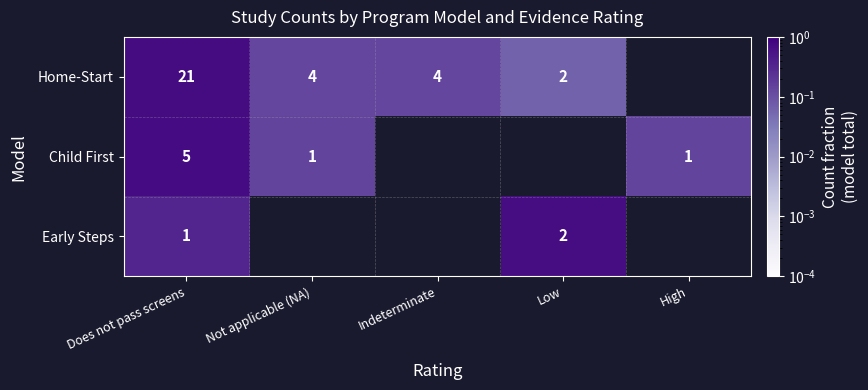

Is it true that Home-Start equals 3 at Indeterminate?

False